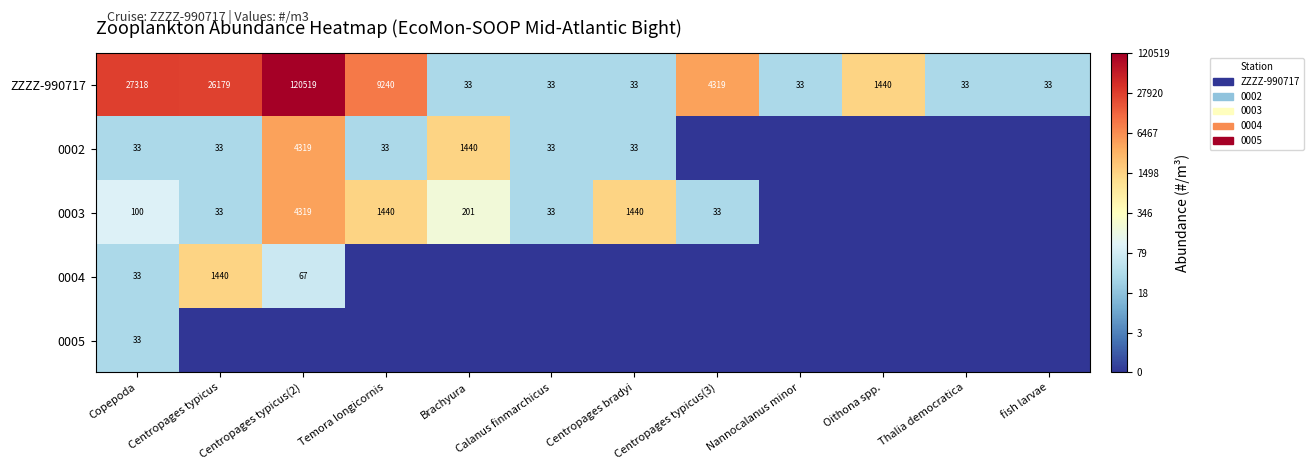

What is the difference between the second highest and second lowest values in the ZZZZ-990717 series?

27285